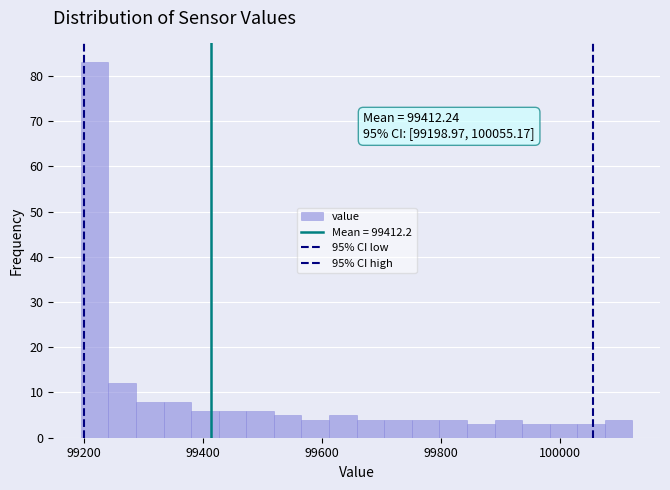

Around what value on the x-axis is the tallest bar? Give the approximate position of its centre, as read against the axis.

99220